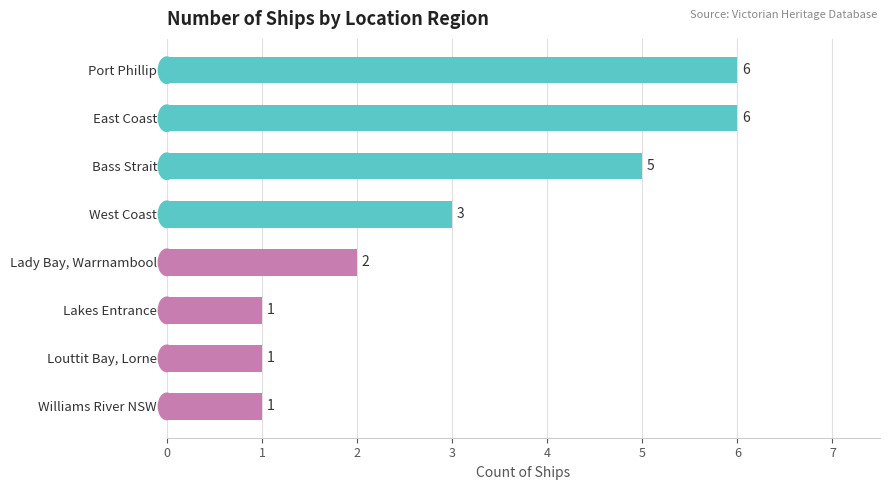

Reading top to bottom, extract all data points from this chart.

6	6	5	3	2	1	1	1